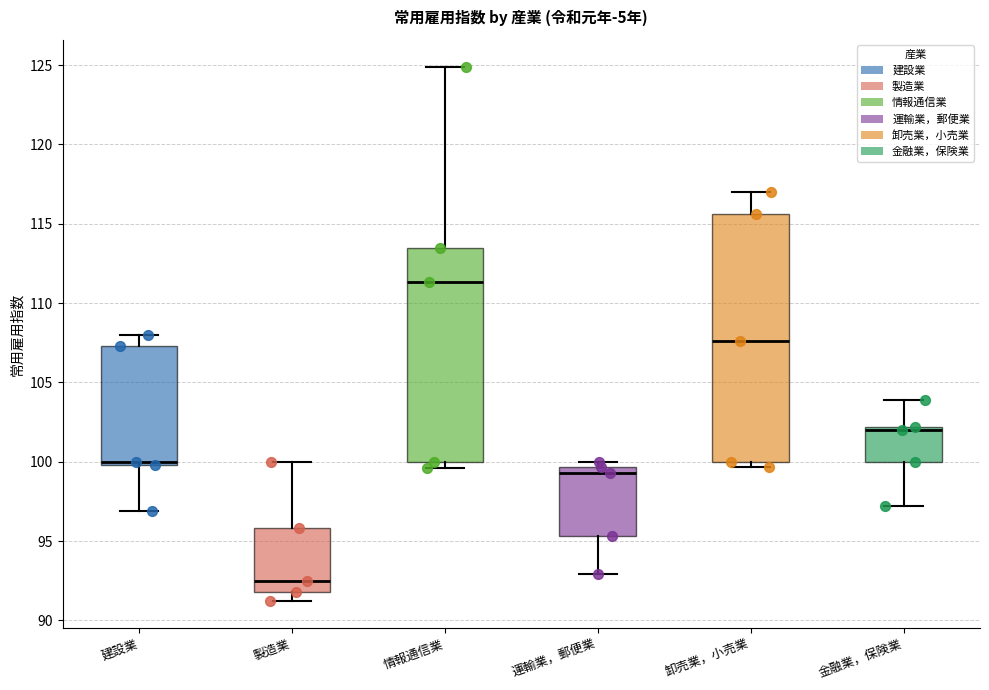

Reading left to right, transcribe this box plot: for each box, give where its median line is, the range the box spans, and where its two whiskers end, as read against the y-axis. The values are not printed on the chart, so give them approximately, as read against the axis.

建設業: median 100.0 (just above the box's lower edge), box 100.0 to 107.5, whiskers 97.0 to 108.0
製造業: median 92.5, box 92.0 to 96.0, whiskers 91.0 to 100.0
情報通信業: median 111.5, box 100.0 to 113.5, whiskers 99.5 to 125.0
運輸業，郵便業: median 99.5 (just below the box's upper edge), box 95.5 to 99.5, whiskers 93.0 to 100.0
卸売業，小売業: median 107.5, box 100.0 to 115.5, whiskers 99.5 to 117.0
金融業，保険業: median 102.0 (just below the box's upper edge), box 100.0 to 102.0, whiskers 97.0 to 104.0